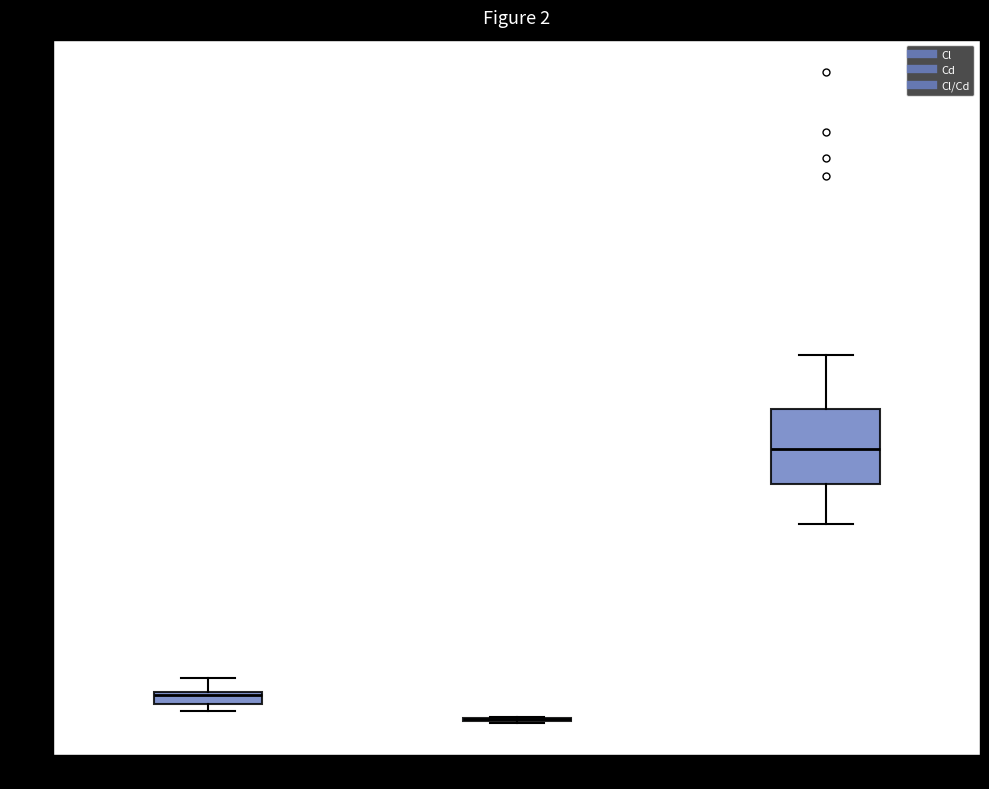

Where is the lower edge of the box for Cl on the y-axis? The values are not printed on the chart, so give them approximately, as read against the axis.

0.4